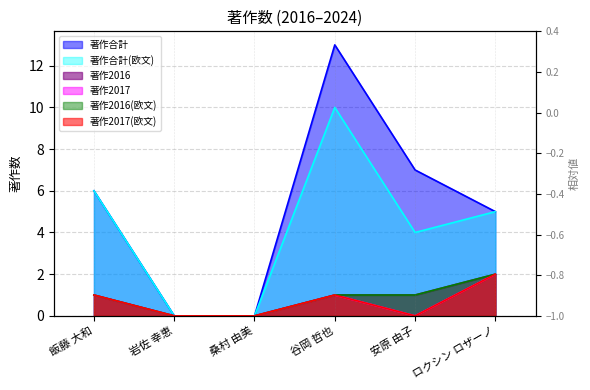

Does the chart have visible grid lines?

Yes